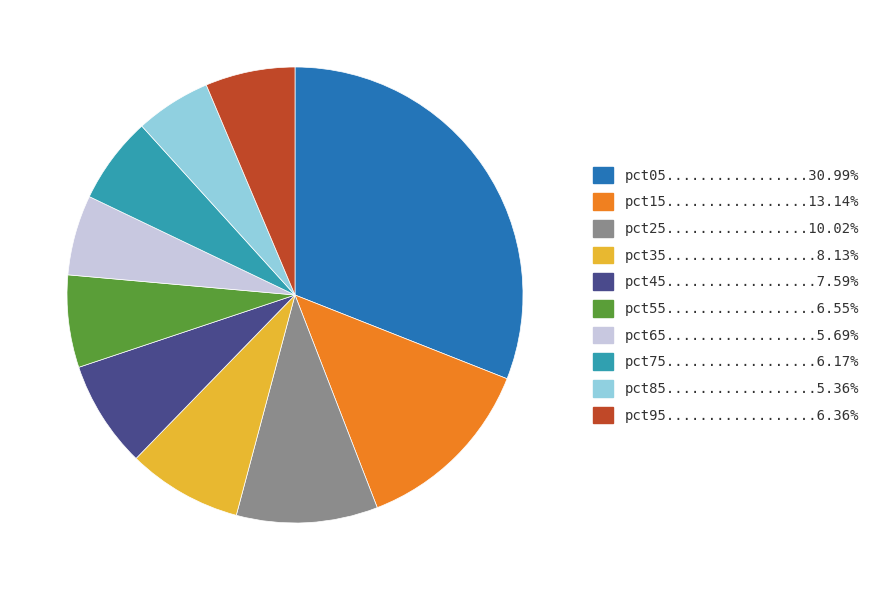

How many segments does this pie chart have?

10